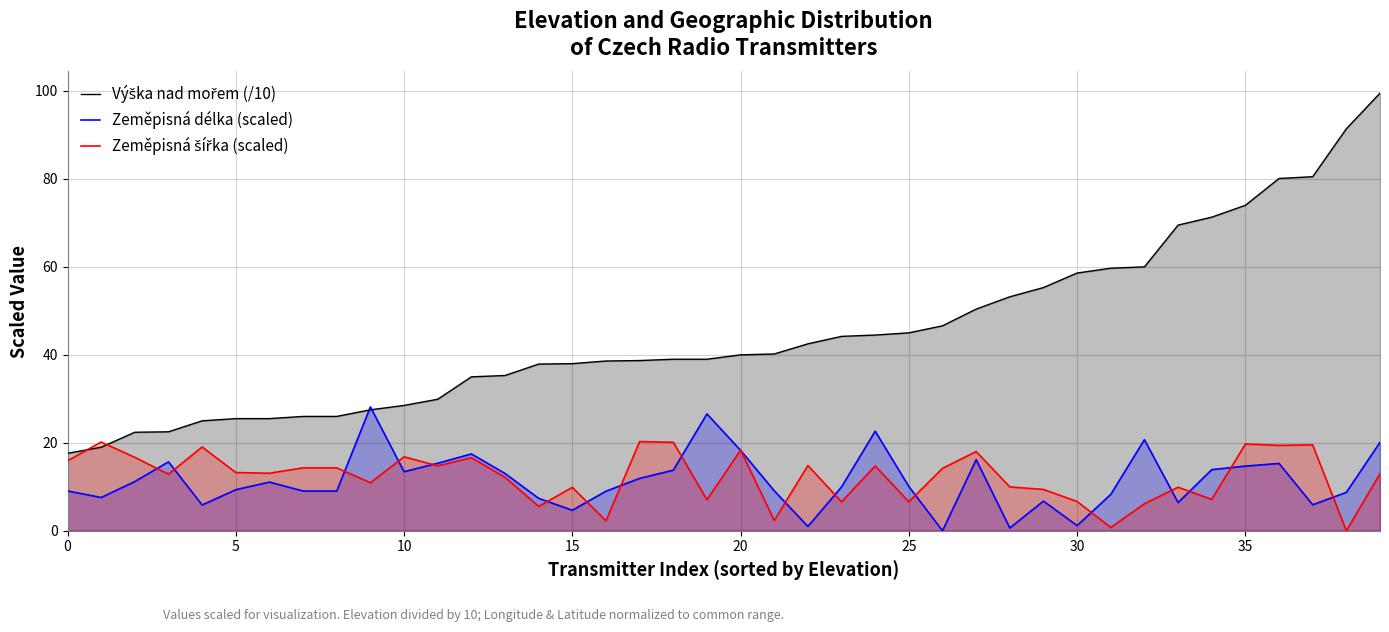

How many series are shown in this chart?

3